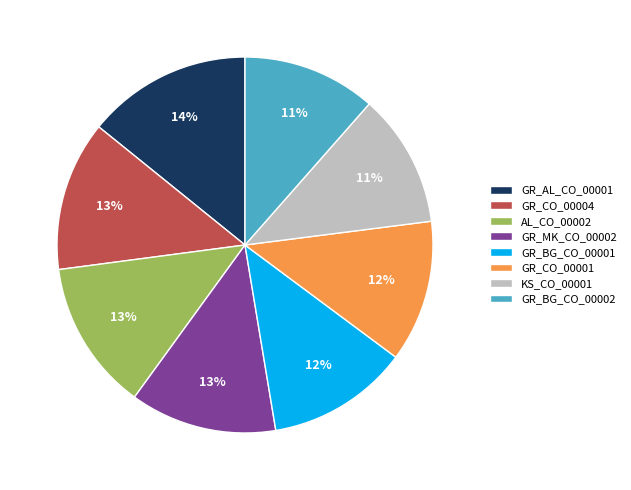

Combined, do GR_MK_CO_00002 and GR_AL_CO_00001 account for over 50%?

No